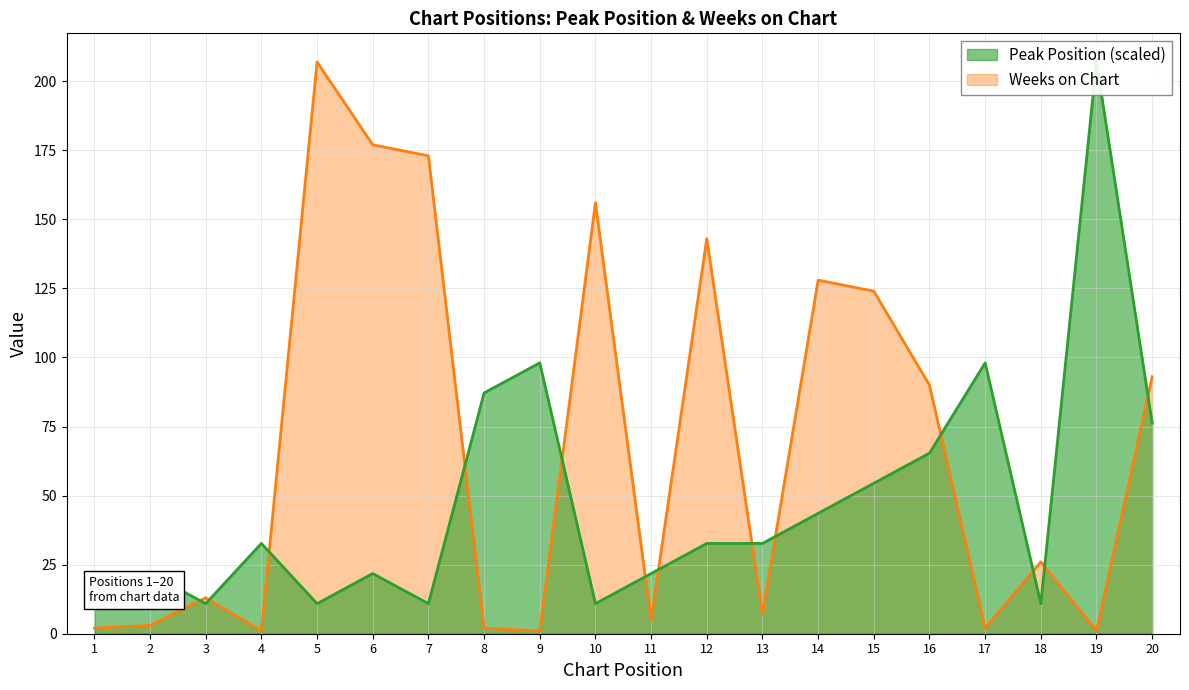

Reading right to left, extract all data points from this chart.

Peak Position: 20=76.3	19=207.0	18=10.9	17=98.1	16=65.4	15=54.5	14=43.6	13=32.7	12=32.7	11=21.8	10=10.9	9=98.1	8=87.2	7=10.9	6=21.8	5=10.9	4=32.7	3=10.9	2=21.8	1=10.9
Weeks on Chart: 20=93.0	19=1.0	18=26.0	17=2.0	16=90.0	15=124.0	14=128.0	13=7.0	12=143.0	11=5.0	10=156.0	9=1.0	8=2.0	7=173.0	6=177.0	5=207.0	4=1.0	3=13.0	2=3.0	1=2.0